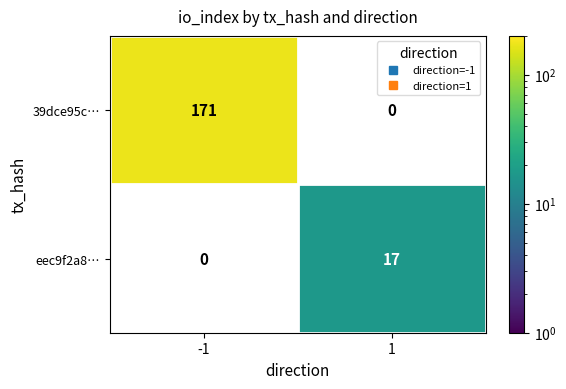

What is the maximum value shown in the chart?

171.0